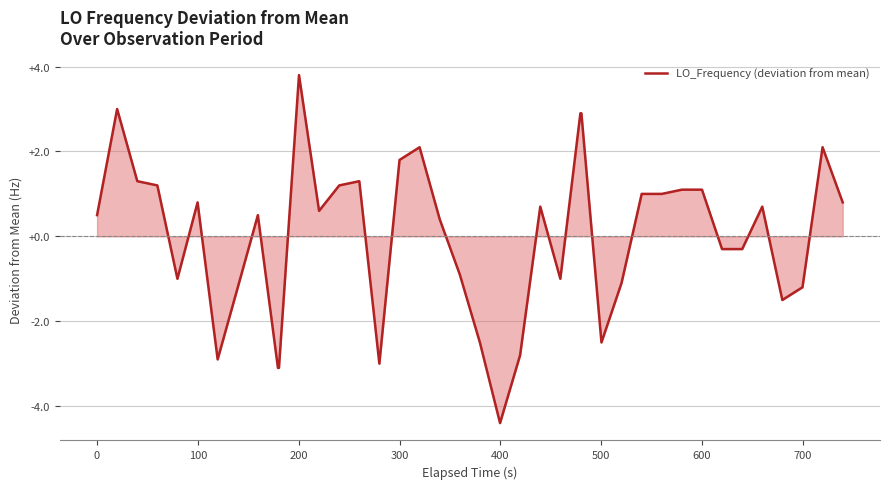

What is the difference between the maximum and minimum values?

8.2